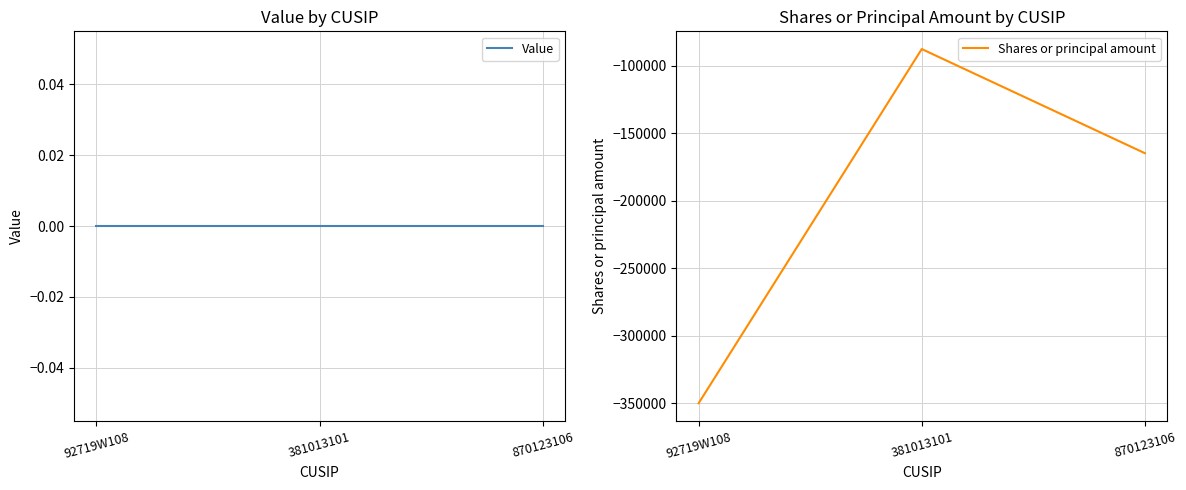

Count the number of data series in this chart.

2